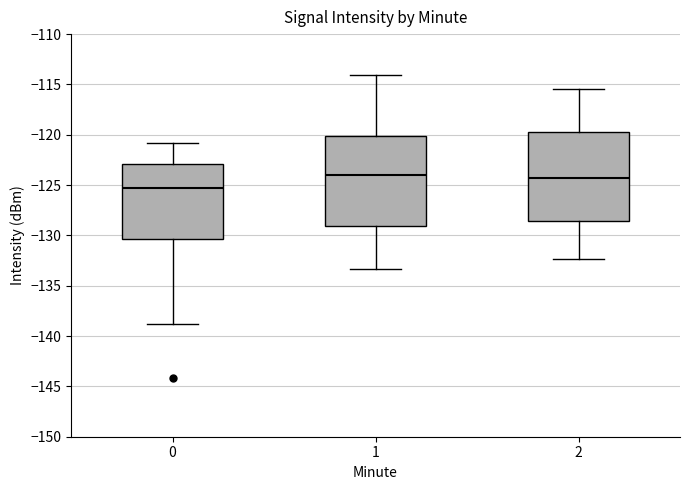

Reading left to right, read every box against the y-axis: the position of its median line, the range the box covers, and the ends of its whiskers. The values are not printed on the chart, so give them approximately, as read against the axis.

0: median -125.5, box -130.5 to -123.0, whiskers -139.0 to -121.0
1: median -124.0, box -129.0 to -120.0, whiskers -133.5 to -114.0
2: median -124.5, box -128.5 to -119.5, whiskers -132.5 to -115.5